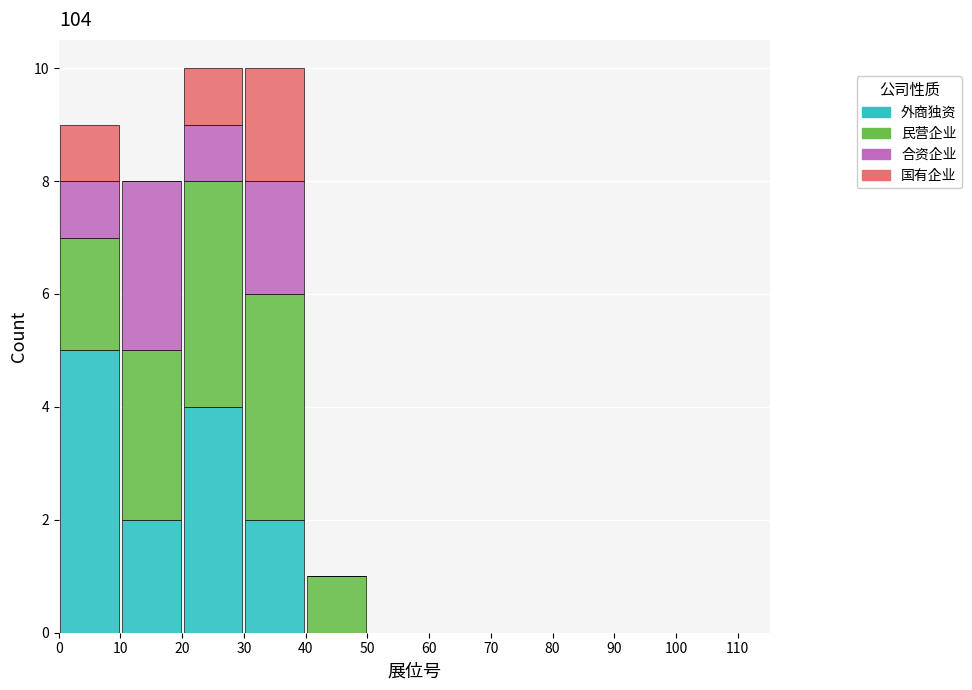

What is the total height of the stacked bar covering 30 to 40 on the x-axis? The values are not printed on the chart, so give them approximately, as read against the axis.

10